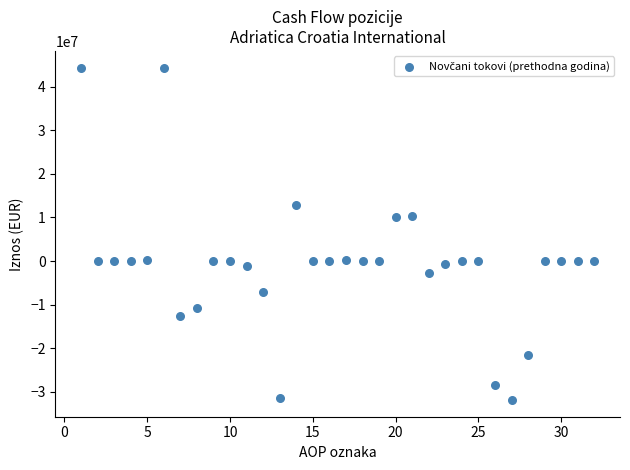

What is the range of X values (max minus min)?

31